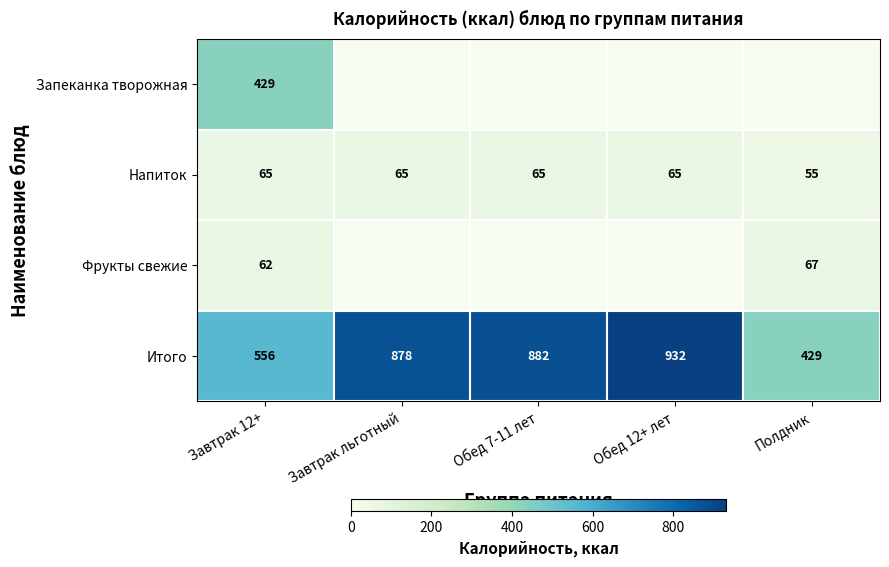

The Итого series shows 1539 at Обед 12+ лет. True or false?

False